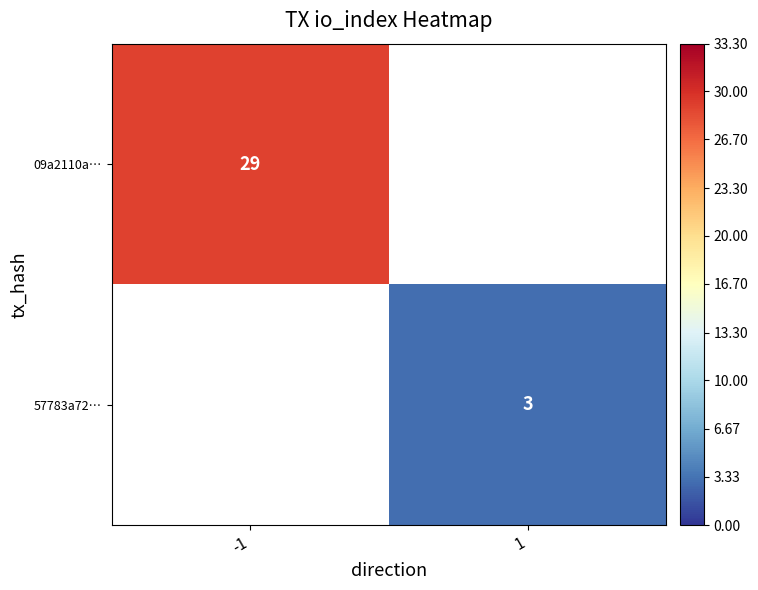

Is it true that 57783a72… equals 5 at 1?

False